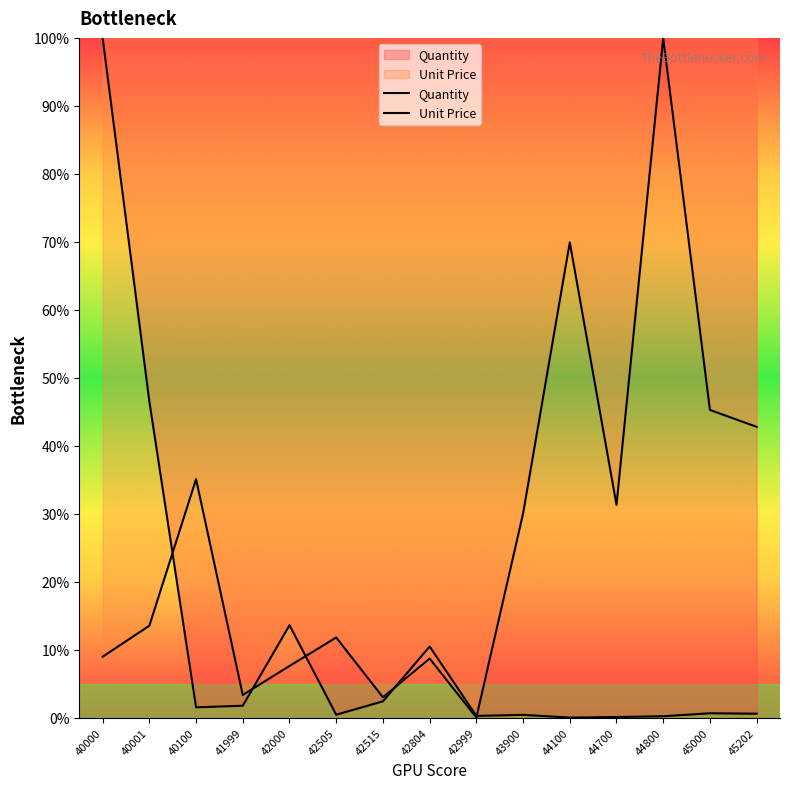

At which category does Unit Price reach its first local valley?

41999